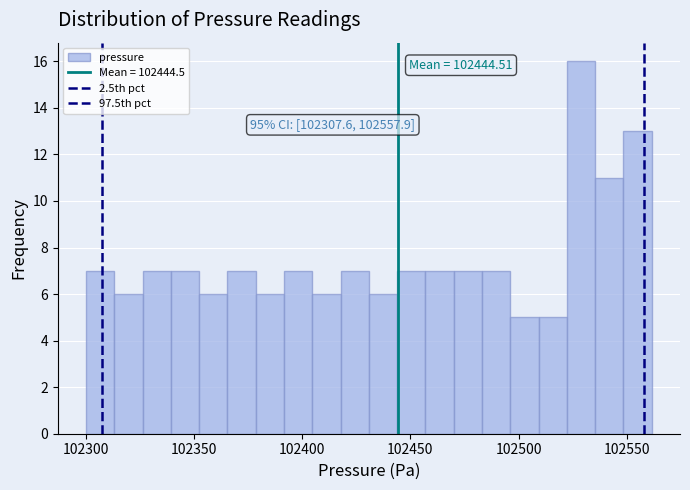

Read against the x-axis, roughly where is the centre of the tallest bar?

102530